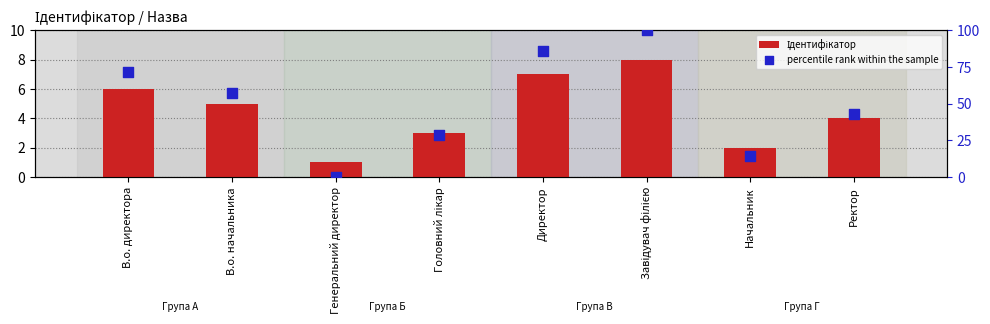

Which series reaches the minimum Y coordinate?

percentile rank within the sample